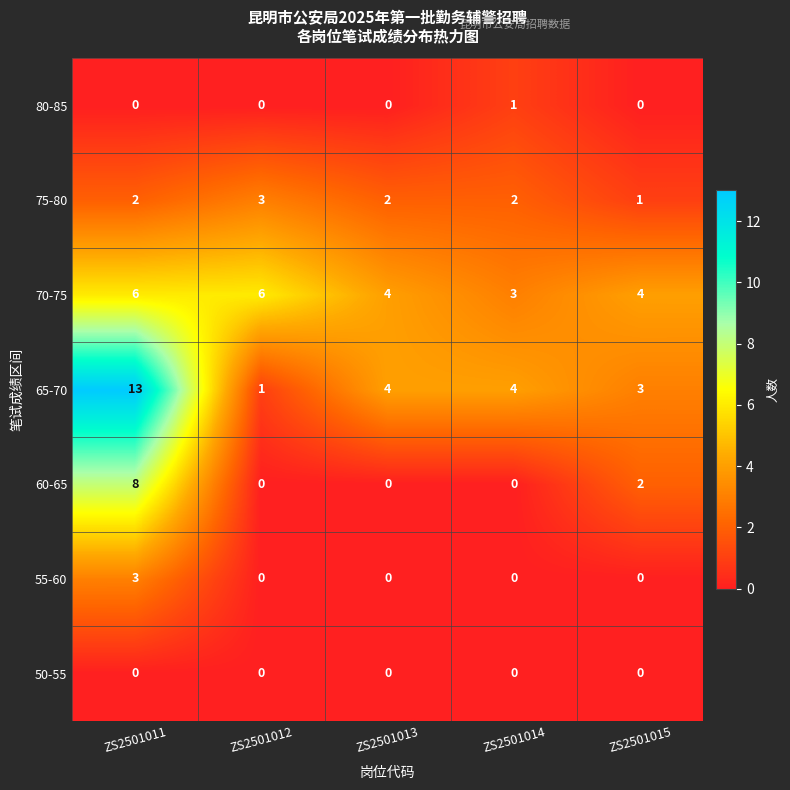

Count the number of data series in this chart.

7